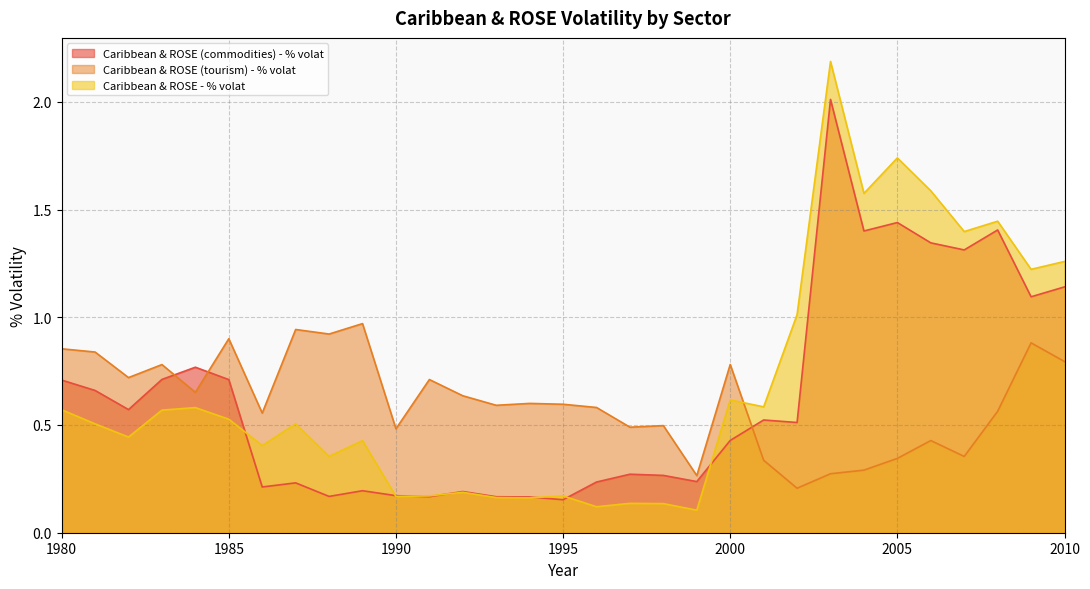

Where is the first local maximum for Caribbean & ROSE - % volat?

1984